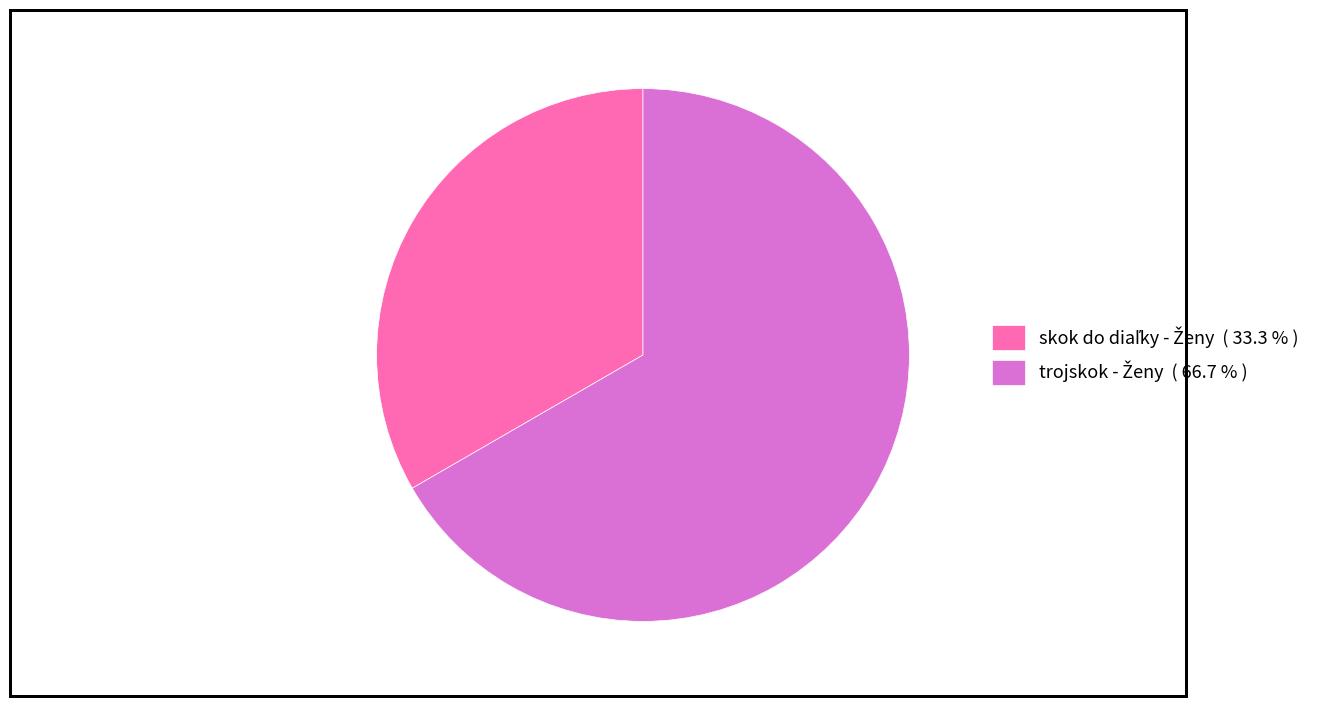

Is there any slice that represents more than half of the pie?

Yes